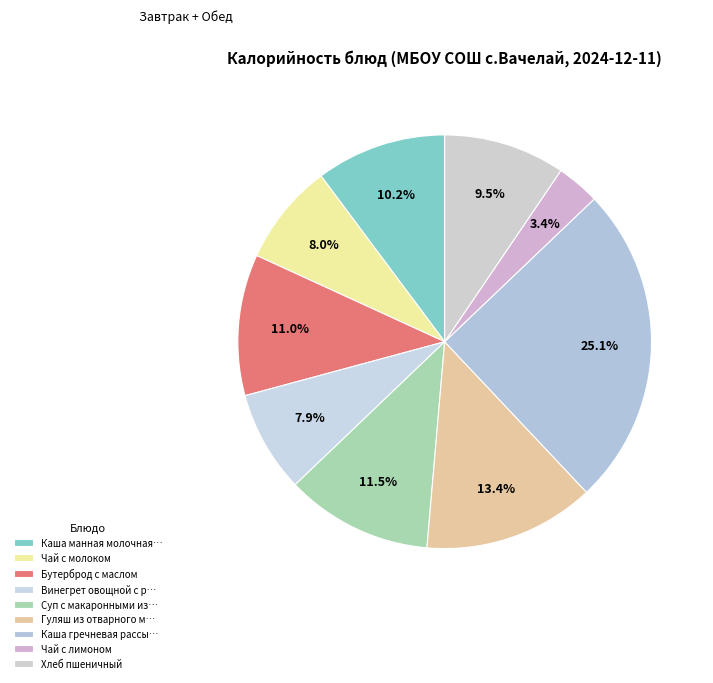

Count the number of slices in the pie.

9